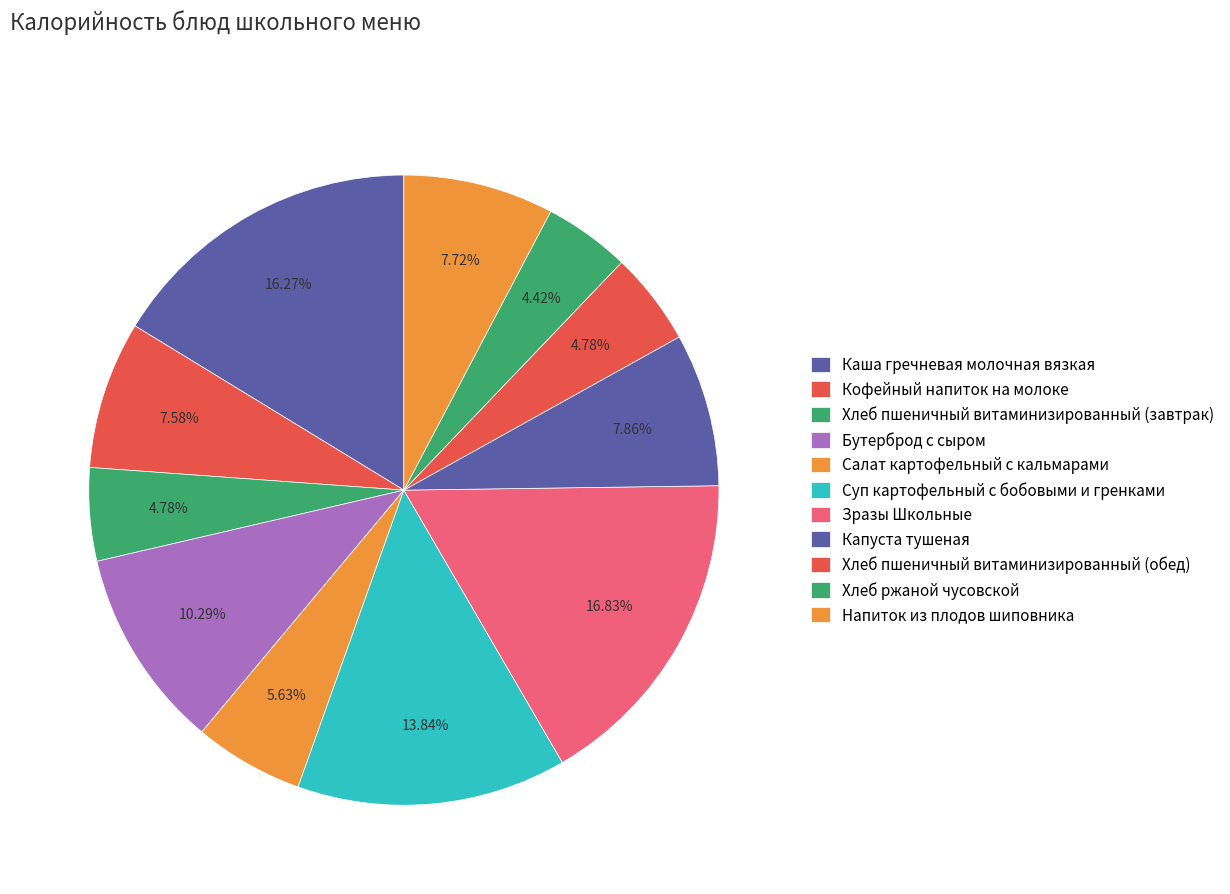

True or false: Хлеб пшеничный витаминизированный (обед) accounts for 5% of the total.

True